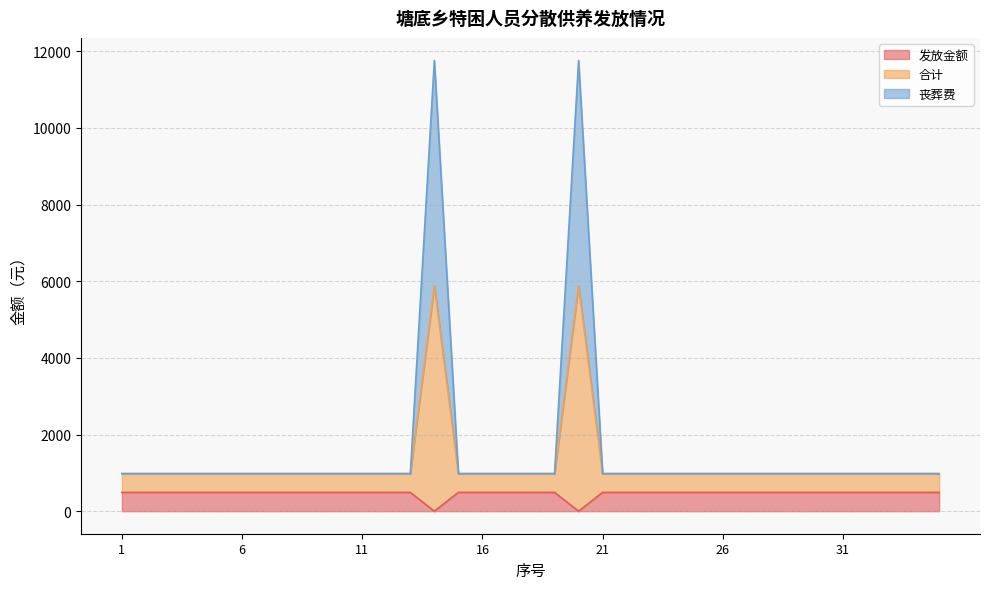

Is the value of 发放金额 at 29 greater than the value of 丧葬费 at 15?

No